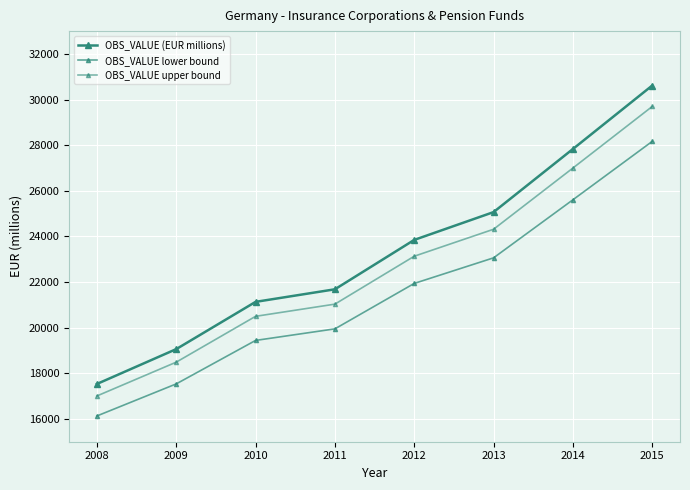

Reading right to left, what are all the values shown in this chart?

OBS_VALUE (EUR millions): 2015=30615.0	2014=27832.0	2013=25066.0	2012=23847.0	2011=21682.0	2010=21131.0	2009=19060.0	2008=17532.0
OBS_VALUE lower bound: 2015=28165.8	2014=25605.4	2013=23060.7	2012=21939.2	2011=19947.4	2010=19440.5	2009=17535.2	2008=16129.4
OBS_VALUE upper bound: 2015=29696.5	2014=26997.0	2013=24314.0	2012=23131.6	2011=21031.5	2010=20497.1	2009=18488.2	2008=17006.0